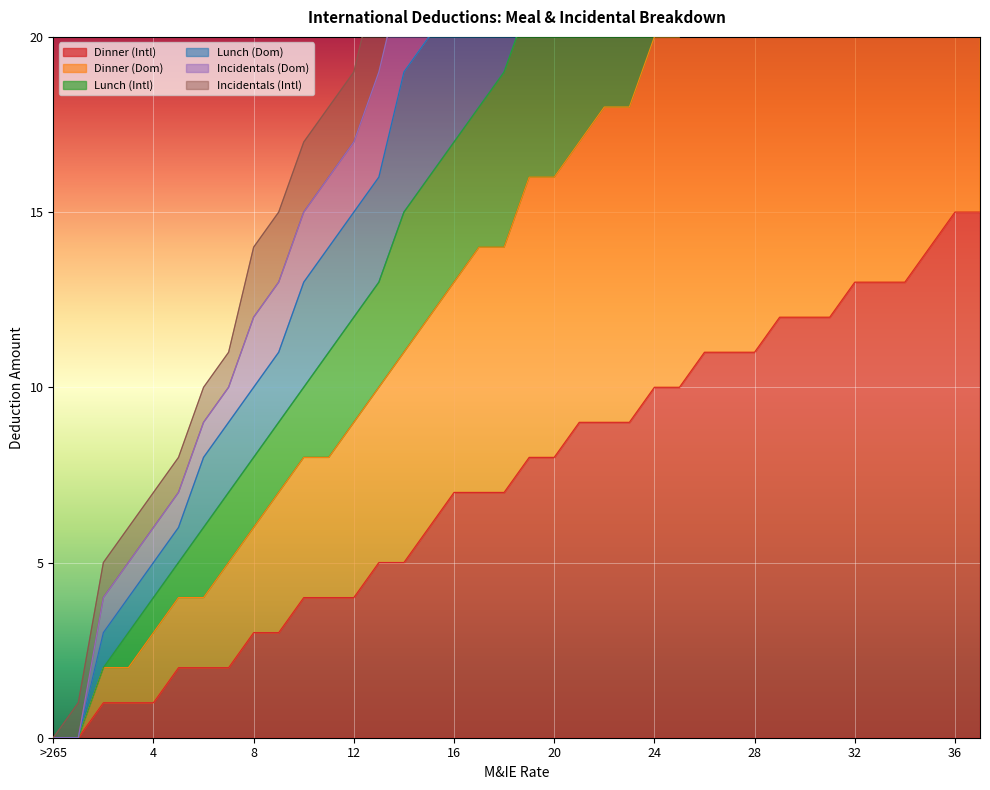

Read the Lunch (Dom) value at 25, to the nearest 5.

35